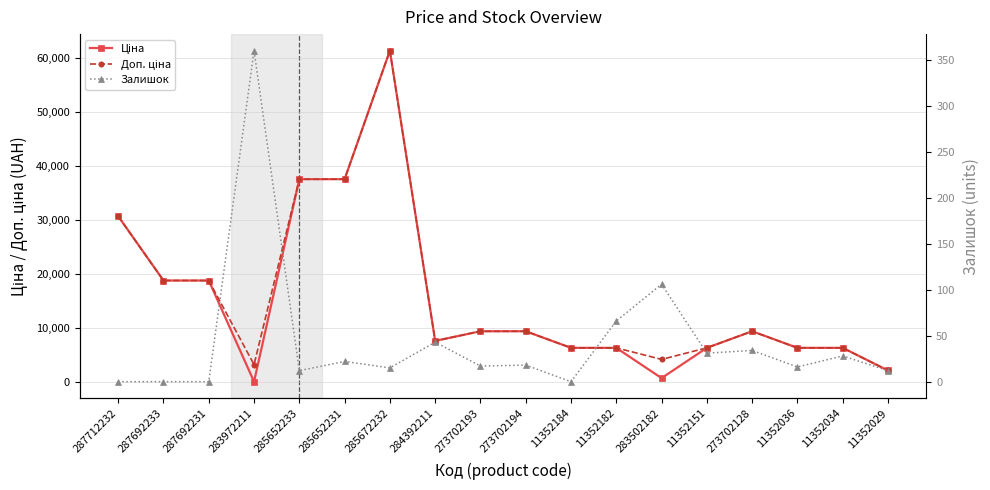

Where does the Доп. ціна series first go above 9383?

287712232